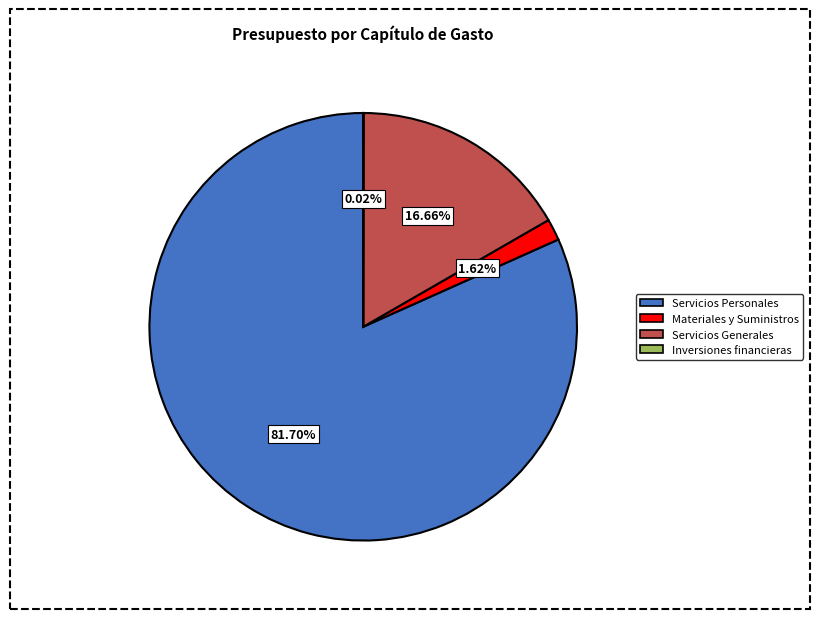

Combined, do Materiales y Suministros and Servicios Personales account for over 50%?

Yes